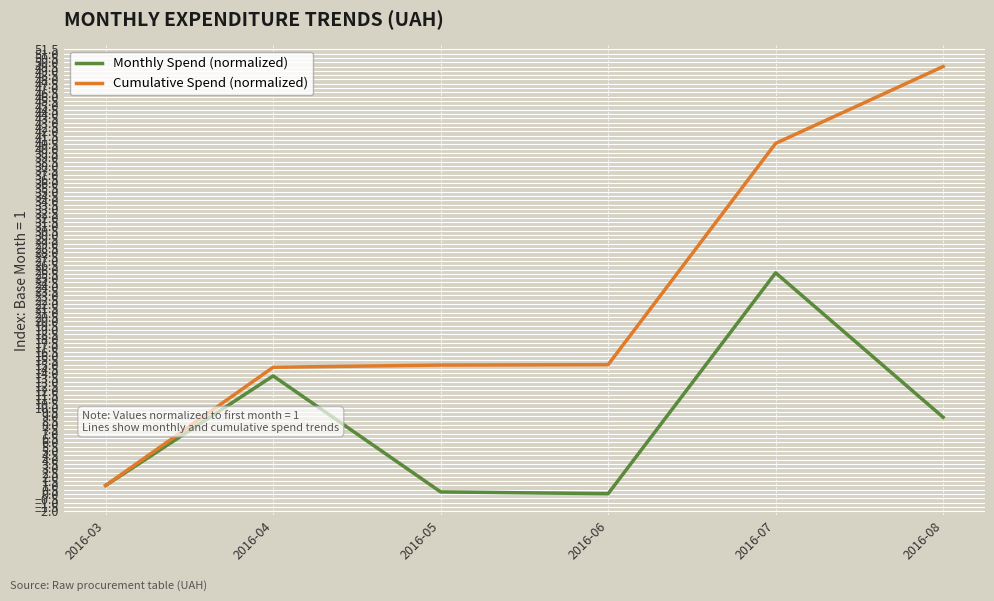

Is it true that Cumulative Spend (normalized) equals 40.6 at 2016-07?

True